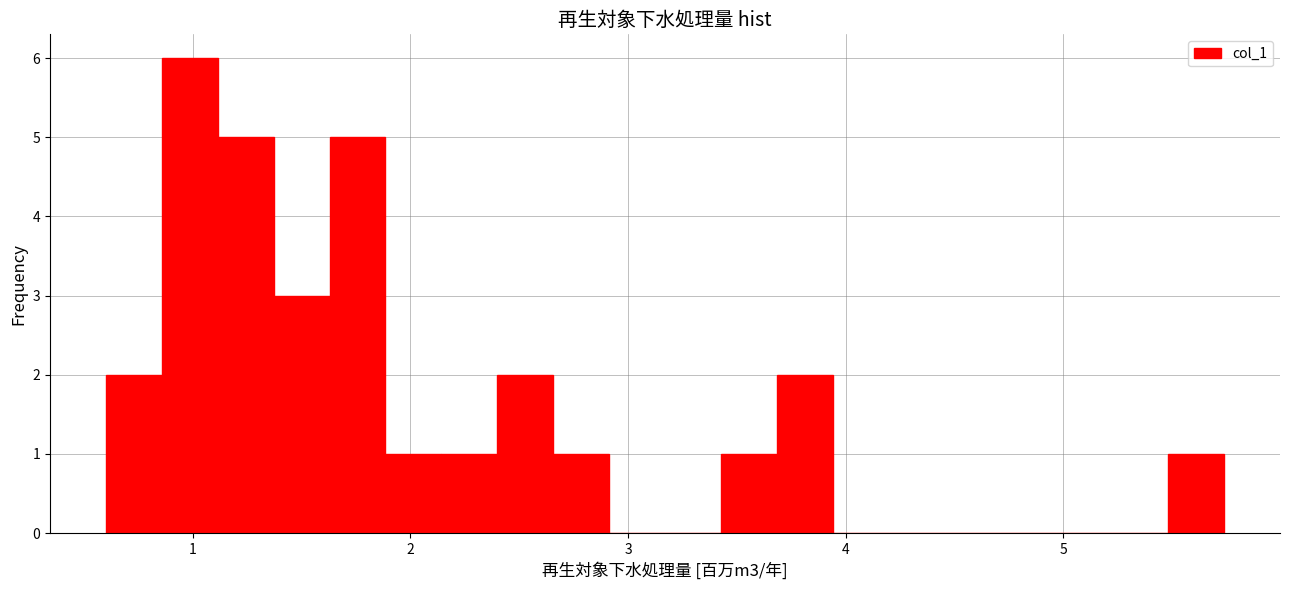

Read against the x-axis, roughly where is the centre of the tallest bar?

1.0